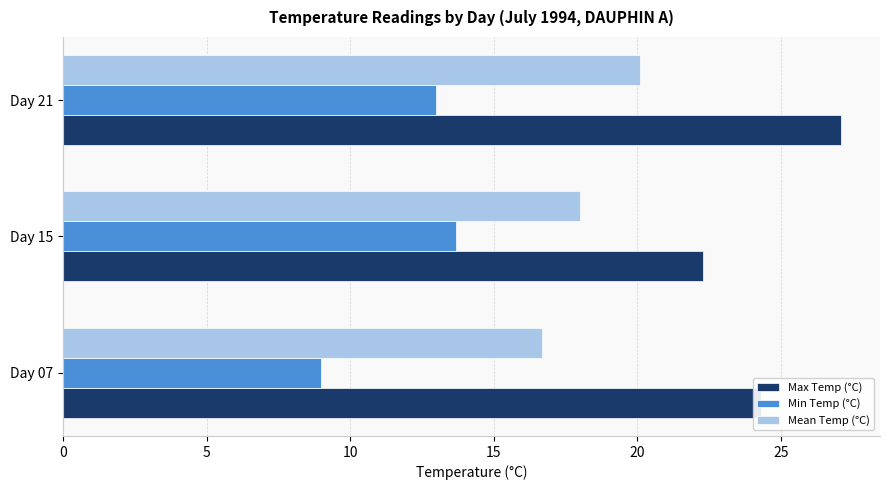

List the series in order of their overall mean, lowest first.

Min Temp (°C), Mean Temp (°C), Max Temp (°C)